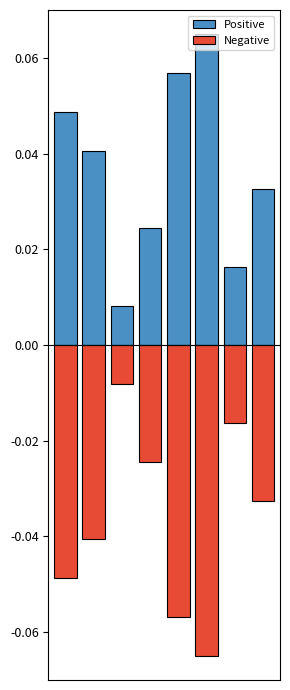

Count the Positive values in the range 0 to 1.

8